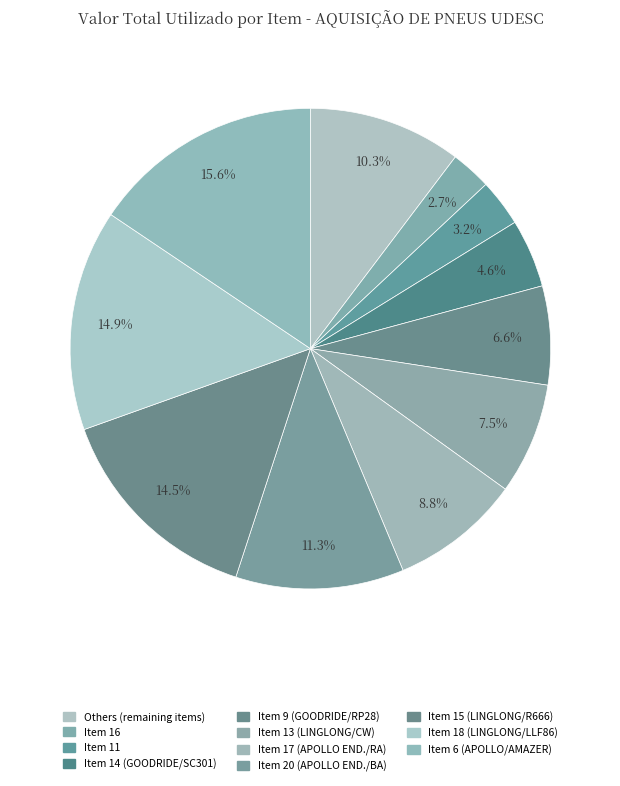

What is the largest slice in the pie chart?

Item 6 (APOLLO/AMAZER 205.36)